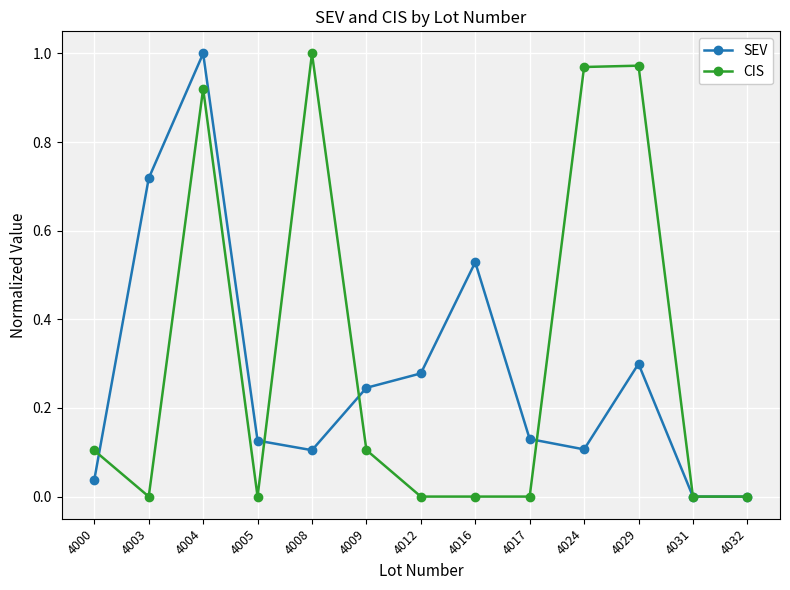

Where do SEV and CIS first cross each other?

4000 and 4003